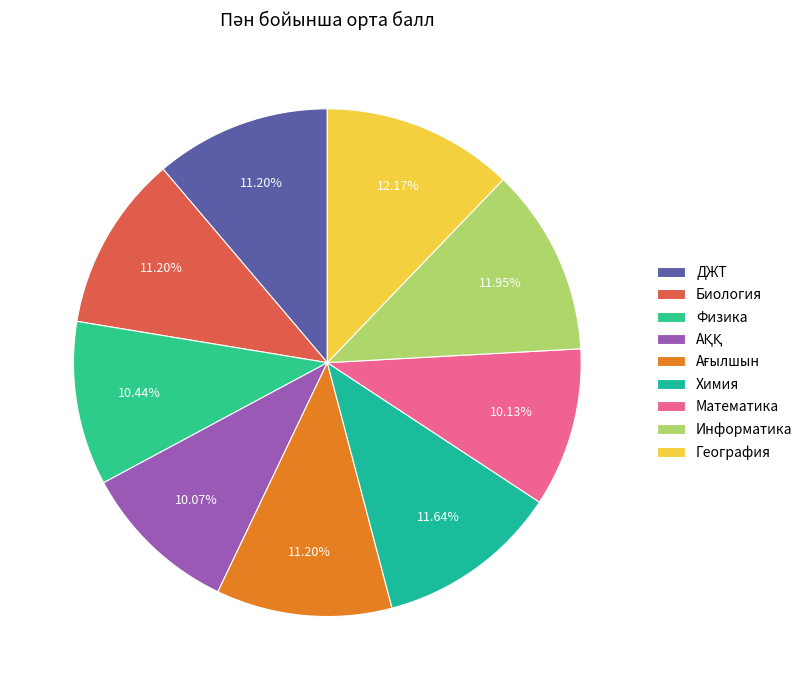

To the nearest percent, what is the average slice percentage?

11%